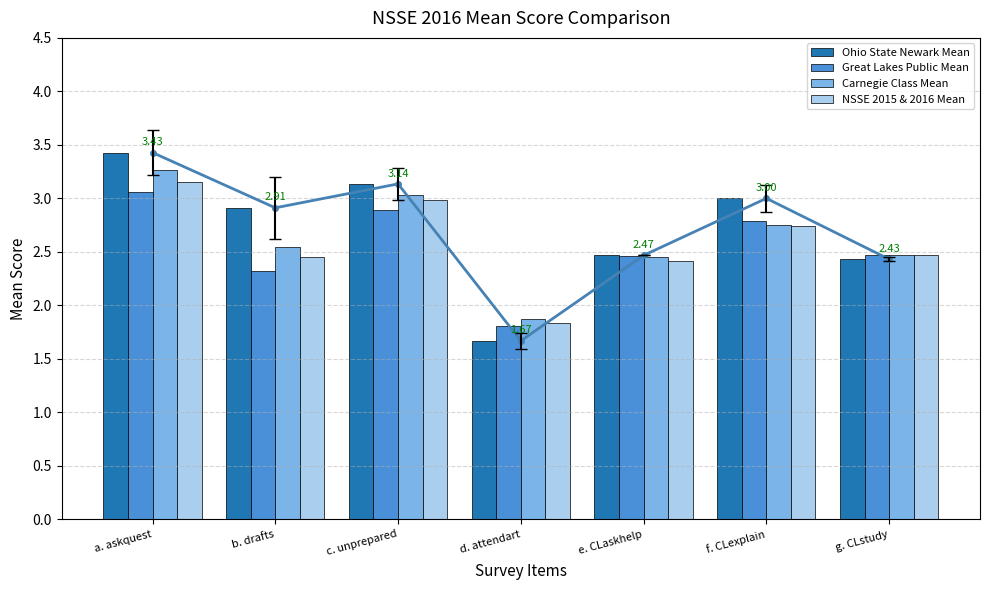

Between b. drafts and f. CLexplain, which series saw the biggest shift?

Great Lakes Public Mean